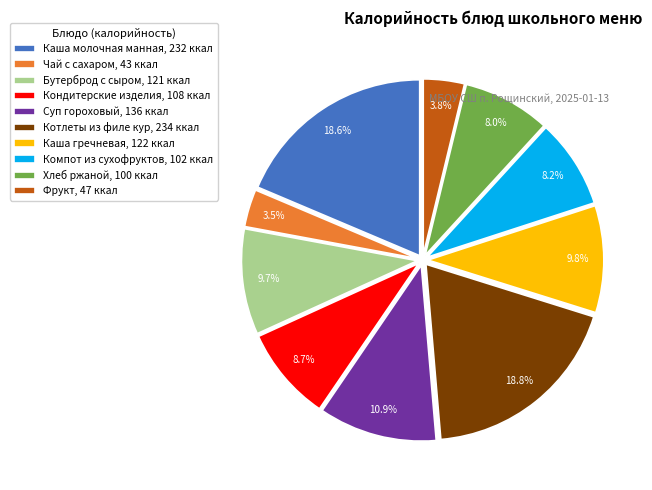

Between Чай с сахаром, 43 ккал and Котлеты из филе кур, 234 ккал, which is larger?

Котлеты из филе кур, 234 ккал